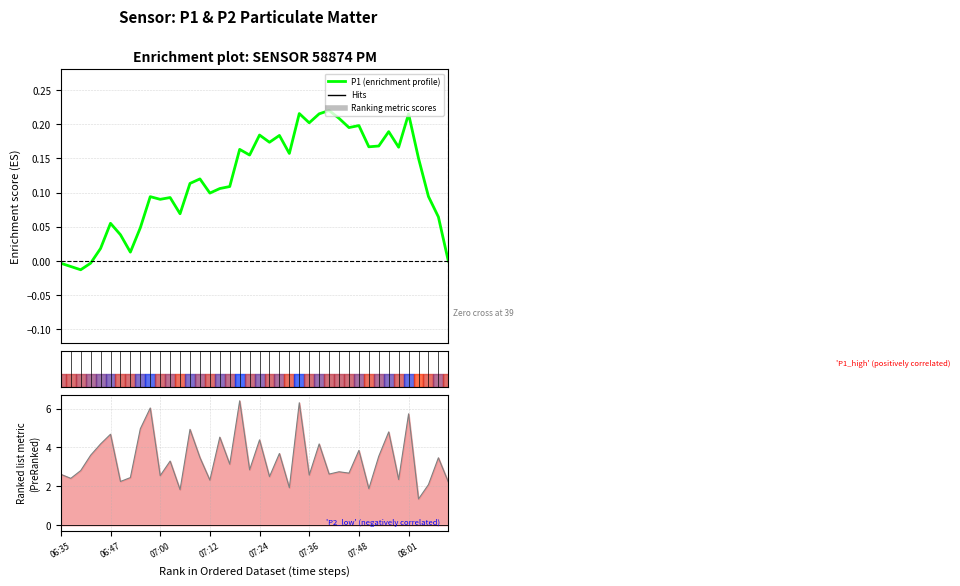

True or false: P1 (enrichment profile) has more than 0 points higher than both neighbors.

True